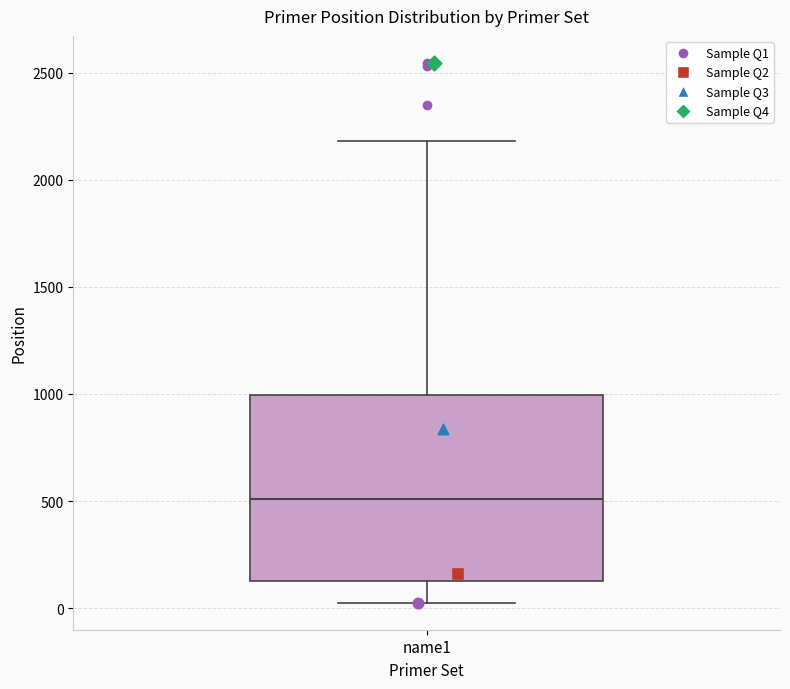

Read this box plot against the y-axis: the position of the median line, the range covered by the box, and the ends of both whiskers. The values are not printed on the chart, so give them approximately, as read against the axis.

median 500, box 100 to 1000, whiskers 50 to 2200